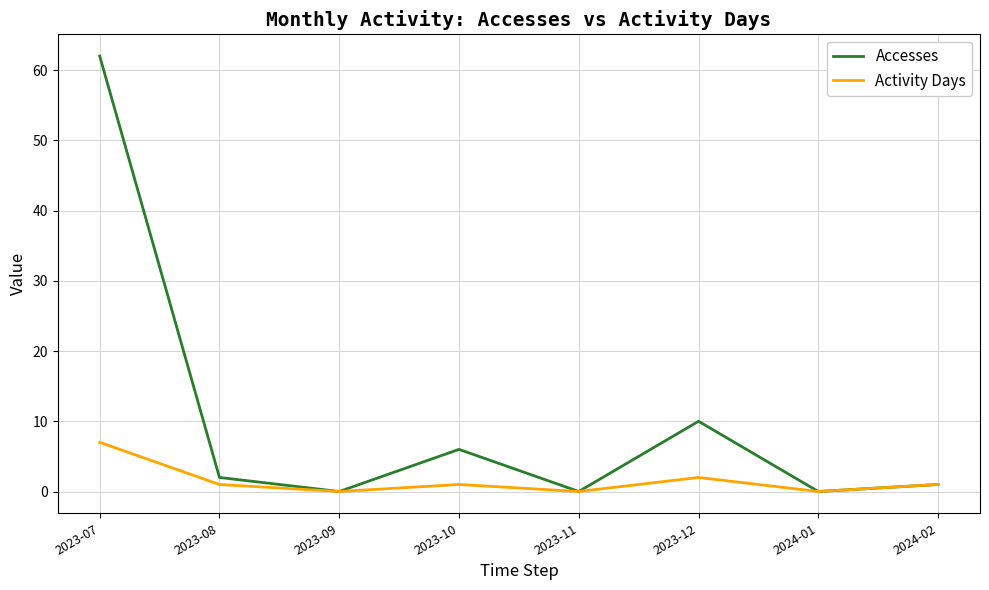

List the series in order of their peak value, highest first.

Accesses, Activity Days